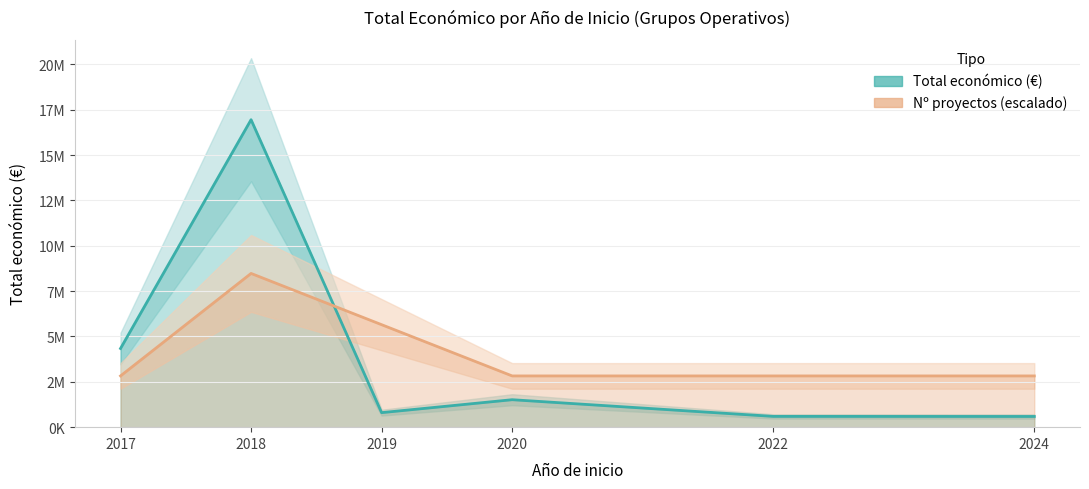

Which category has the highest value across all series?

2018